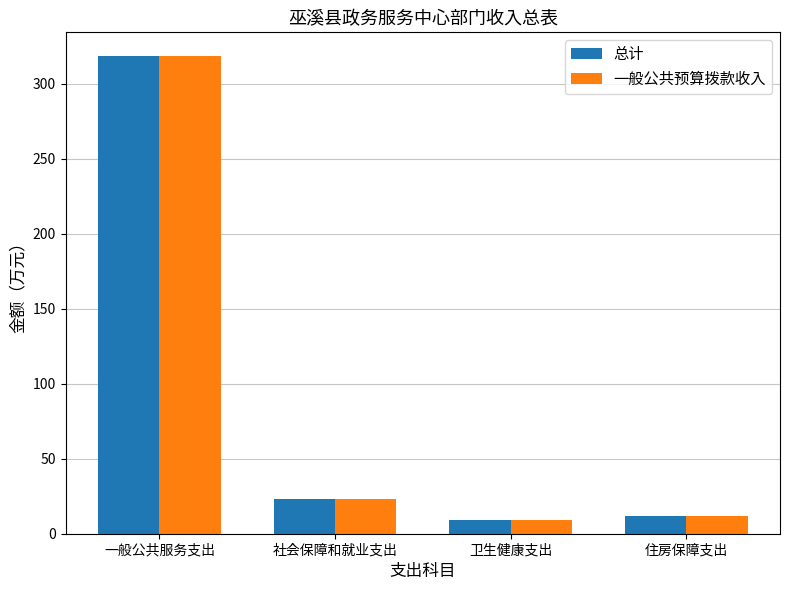

What is the label of the 4th bar from the right?

一般公共服务支出